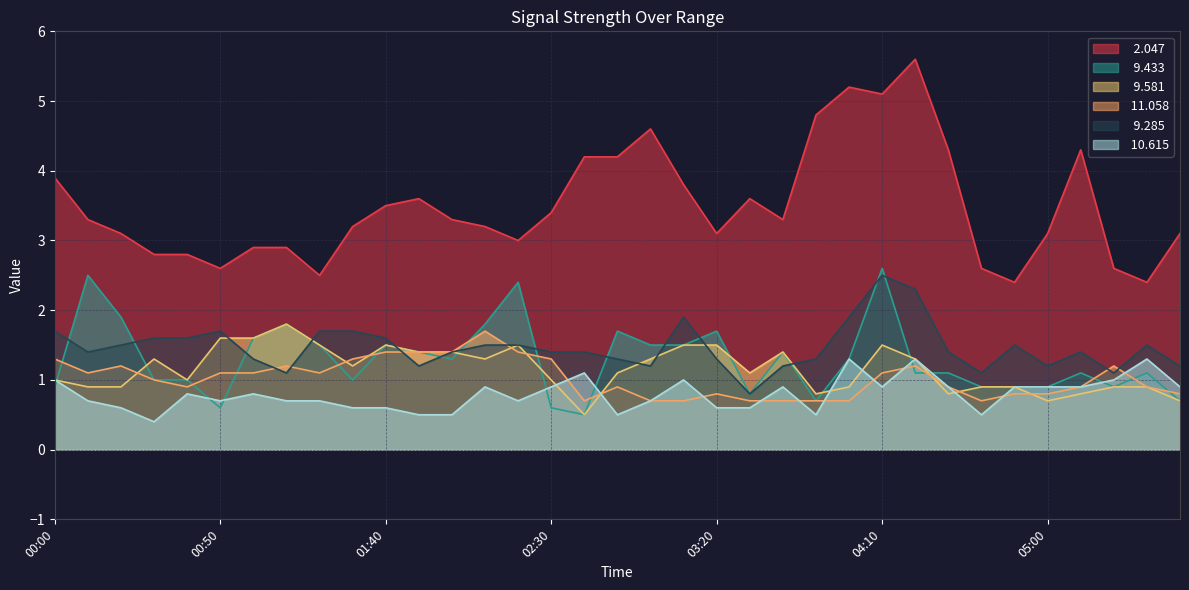

What is the minimum value shown in the chart?

0.4